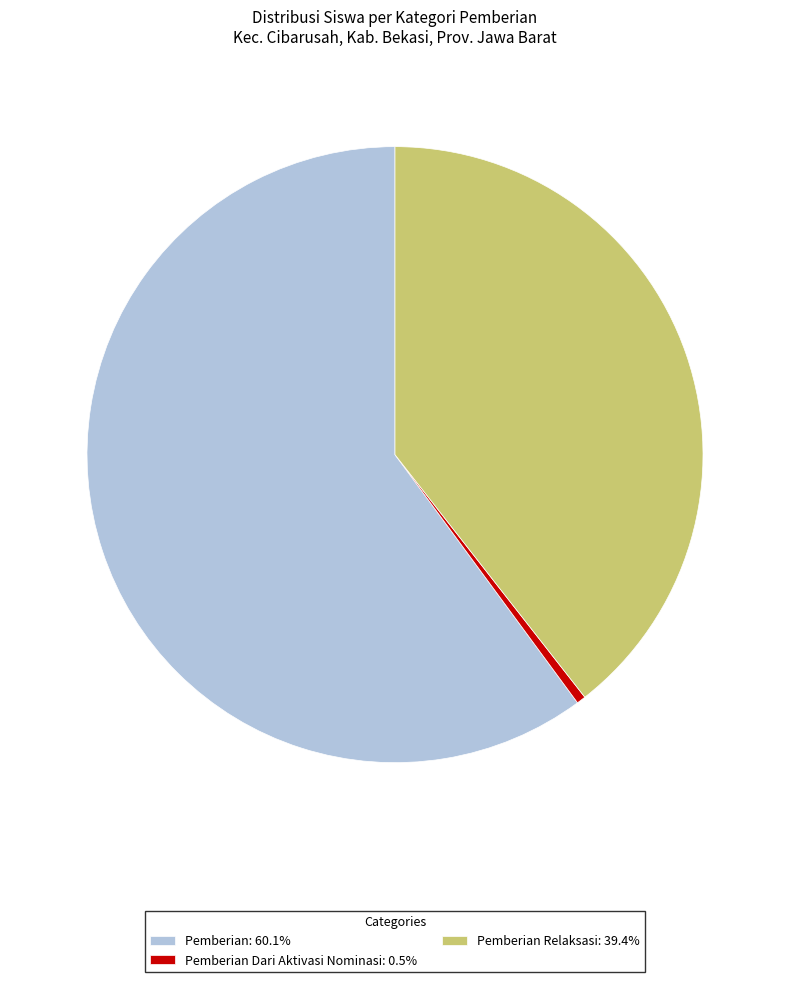

What is the ratio of the value at Pemberian Relaksasi: 39.4% to the value at Pemberian: 60.1%?

0.7